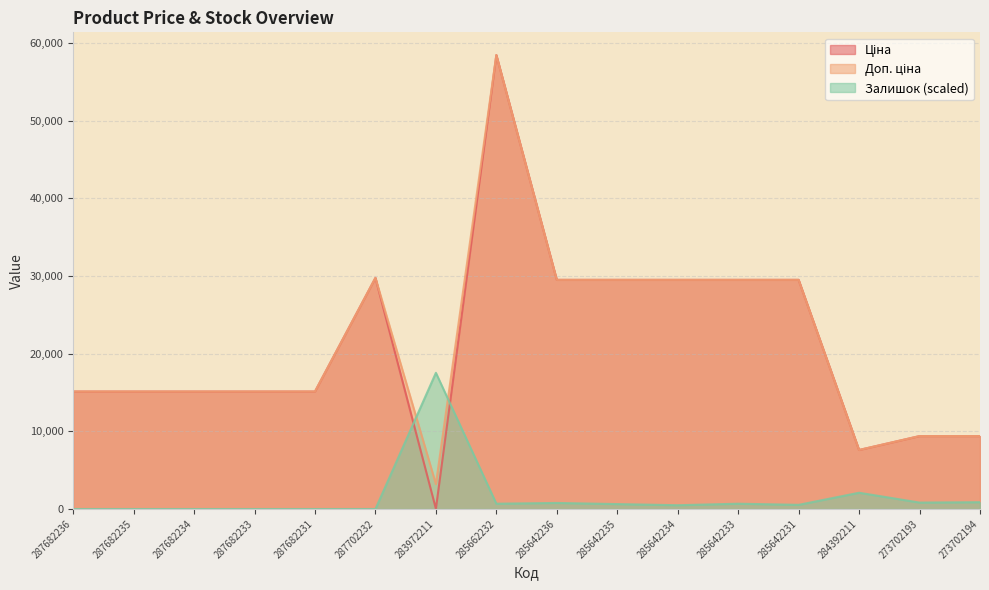

Is the value of Залишок at 287682235 greater than the value of Ціна at 285642235?

No